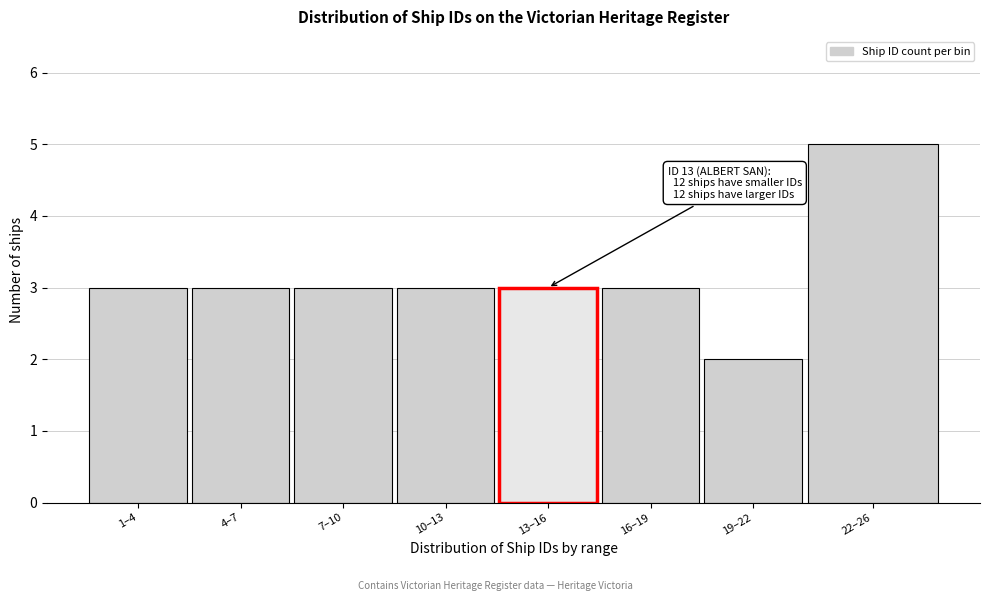

Reading left to right, extract all data points from this chart.

3	3	3	3	3	3	2	5